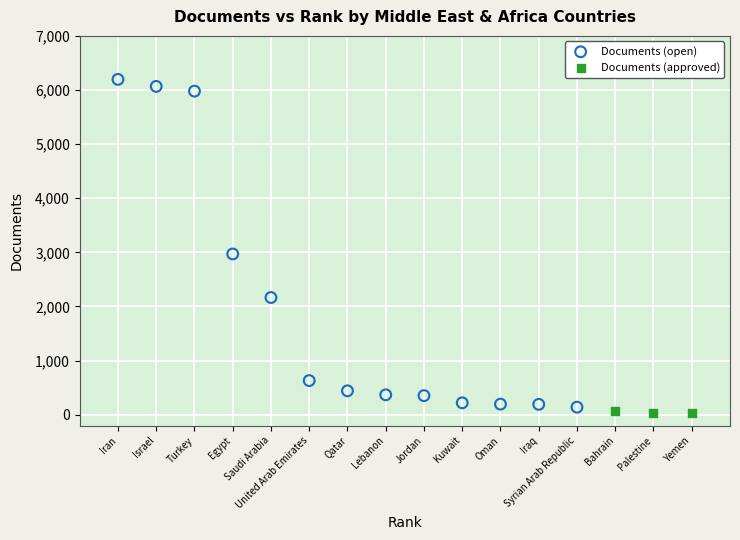

Which series contains the highest Y value?

Documents (open)